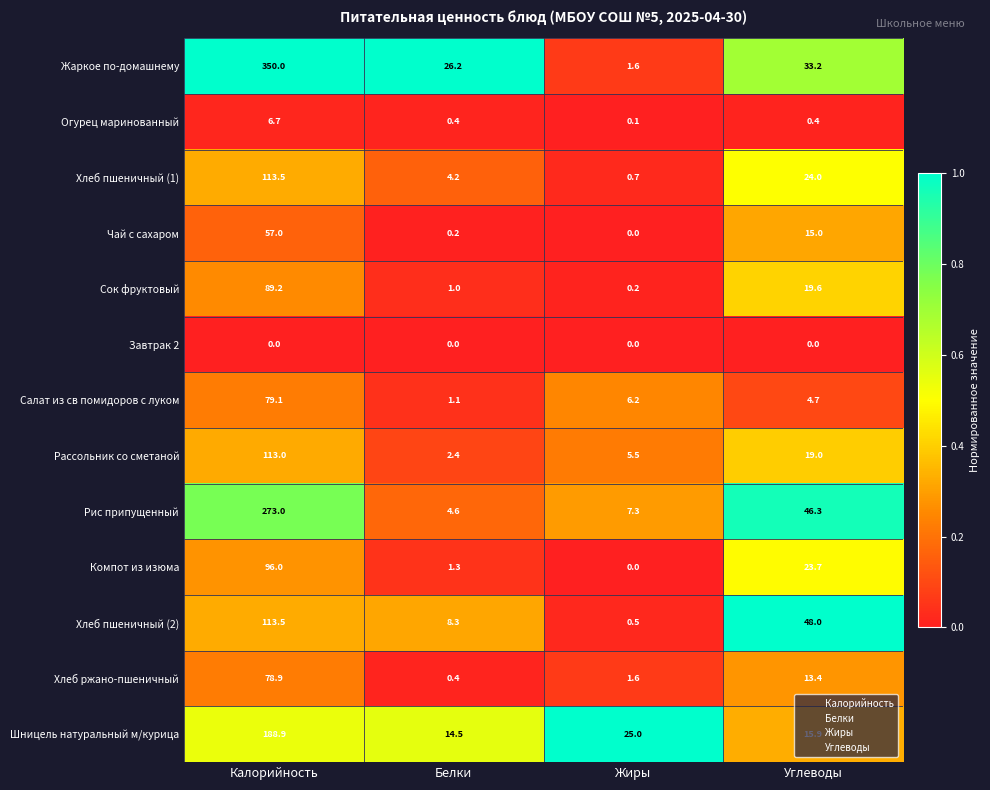

At which category does the chart reach its peak across all series?

Калорийность